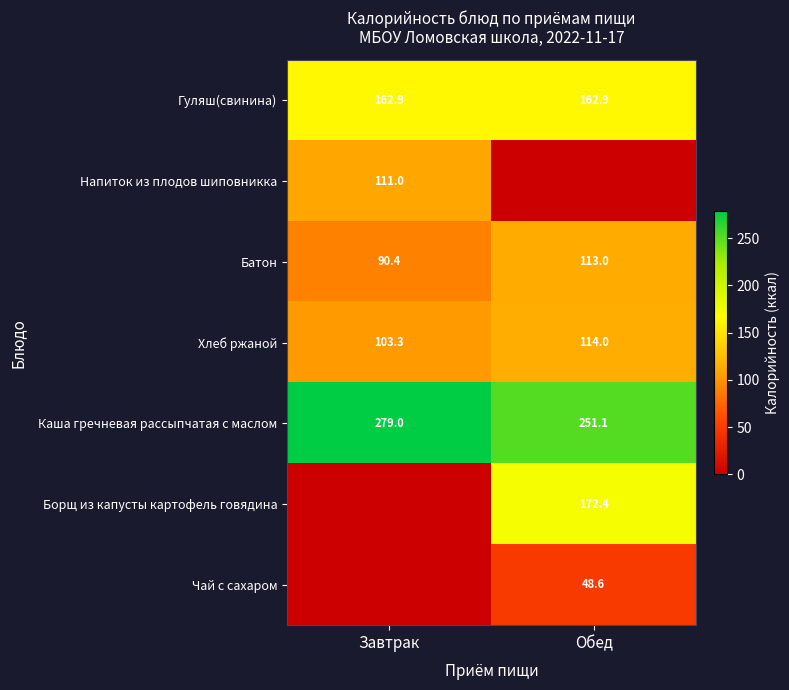

What is the difference between the maximum and minimum values in the Хлеб ржаной series?

10.7